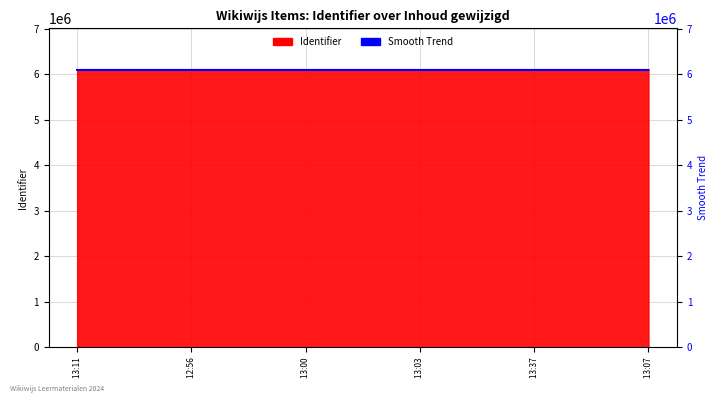

Reading left to right, transcribe all the data shown in this chart.

6090209	6090229	6090249	6090269	6090239	6090209